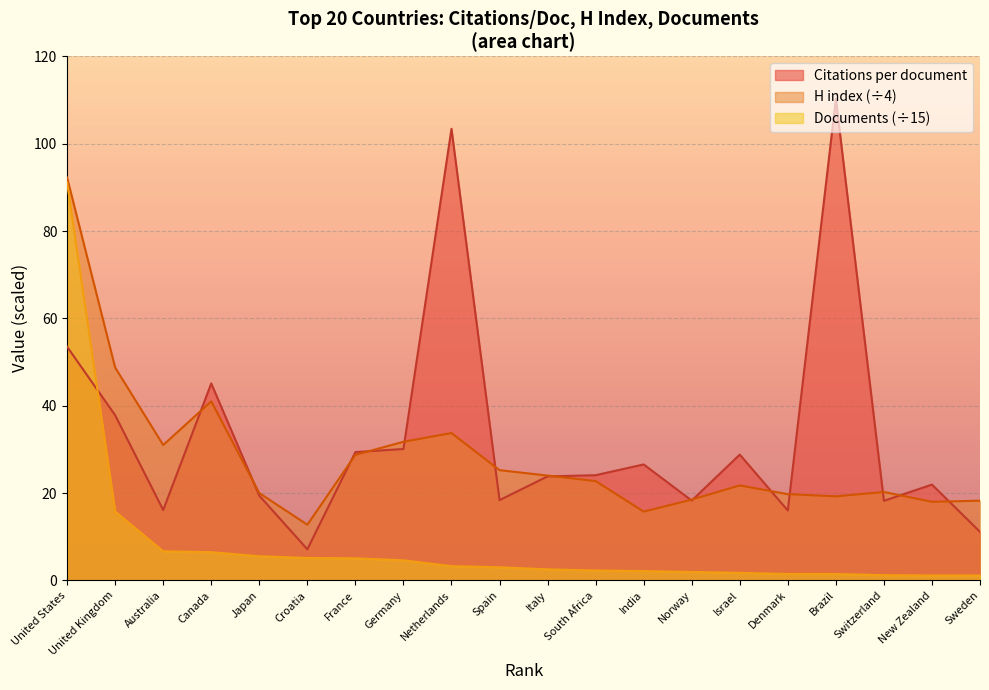

The value of Citations per document at Switzerland is 18.2. True or false?

True